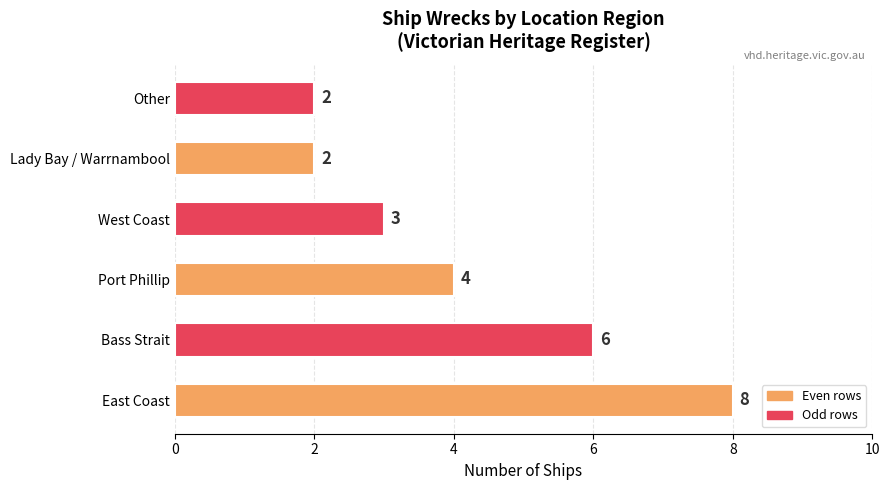

What is the change in value from Bass Strait to Other?

-4